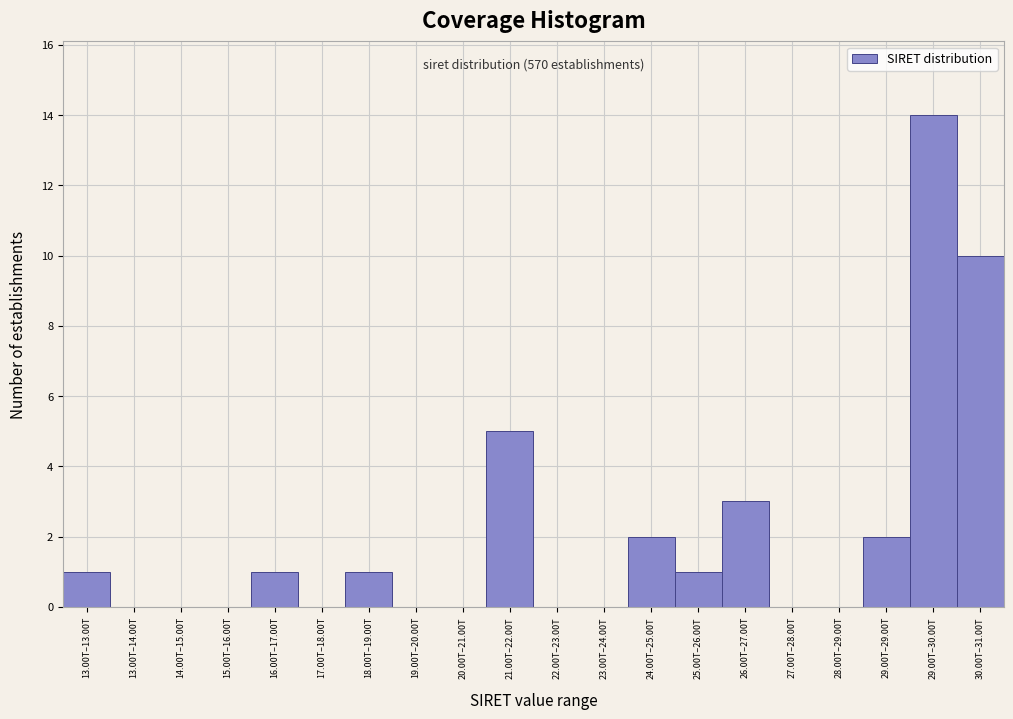

Reading left to right, what are all the values shown in this chart?

13.00T–13.00T=1	13.00T–14.00T=0	14.00T–15.00T=0	15.00T–16.00T=0	16.00T–17.00T=1	17.00T–18.00T=0	18.00T–19.00T=1	19.00T–20.00T=0	20.00T–21.00T=0	21.00T–22.00T=5	22.00T–23.00T=0	23.00T–24.00T=0	24.00T–25.00T=2	25.00T–26.00T=1	26.00T–27.00T=3	27.00T–28.00T=0	28.00T–29.00T=0	29.00T–29.00T=2	29.00T–30.00T=14	30.00T–31.00T=10